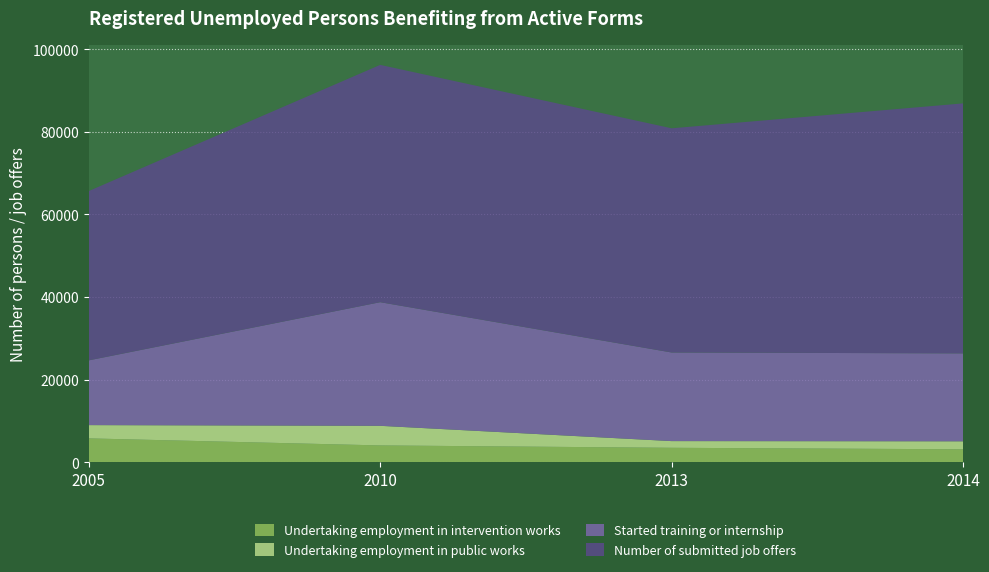

Reading left to right, transcribe all the data shown in this chart.

Undertaking employment in intervention works: 2005=5768	2010=4064	2013=3488	2014=3125
Undertaking employment in public works: 2005=3212	2010=4745	2013=1619	2014=1930
Started training or internship: 2005=15685	2010=29946	2013=21465	2014=21300
Number of submitted job offers: 2005=41016	2010=57481	2013=54304	2014=60555